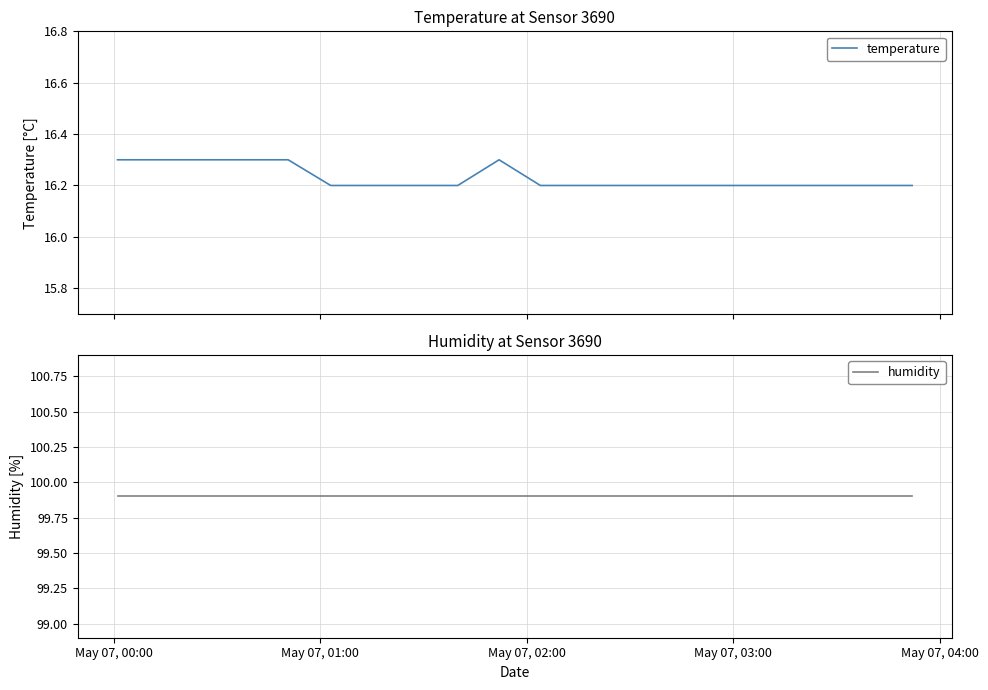

Reading left to right, extract all data points from this chart.

temperature: 16.3	16.3	16.3	16.3	16.3	16.2	16.2	16.2	16.2	16.3	16.2	16.2	16.2	16.2	16.2	16.2	16.2	16.2	16.2	16.2
humidity: 99.9	99.9	99.9	99.9	99.9	99.9	99.9	99.9	99.9	99.9	99.9	99.9	99.9	99.9	99.9	99.9	99.9	99.9	99.9	99.9